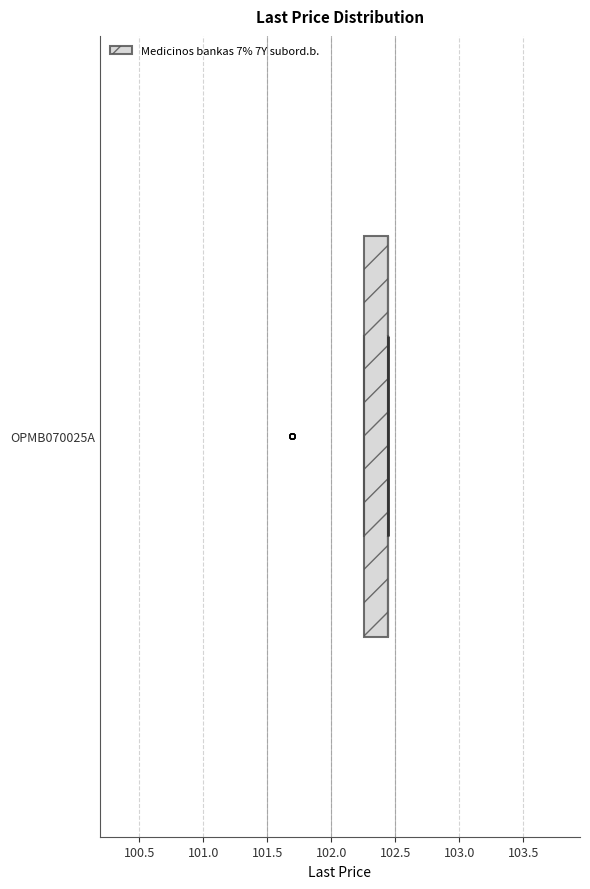

Transcribe this box plot: give where the median line is, the range the box spans, and where the two whiskers end, as read against the x-axis. The values are not printed on the chart, so give them approximately, as read against the axis.

median 102.45 (drawn on the box's right edge), box 102.25 to 102.45, whiskers 102.25 to 102.45